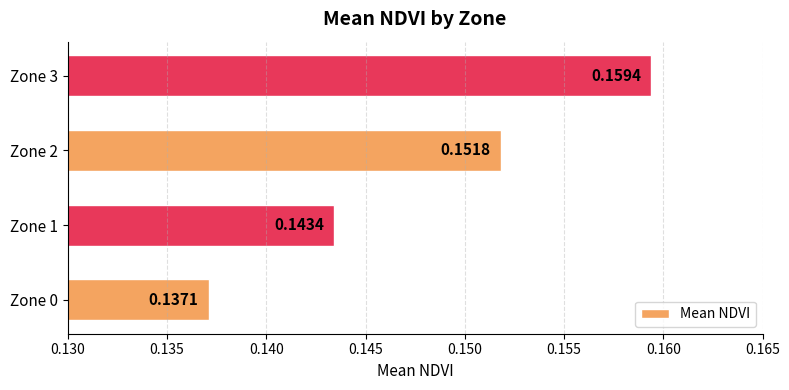

List the labels in order of value, smallest first.

Zone 0, Zone 1, Zone 2, Zone 3